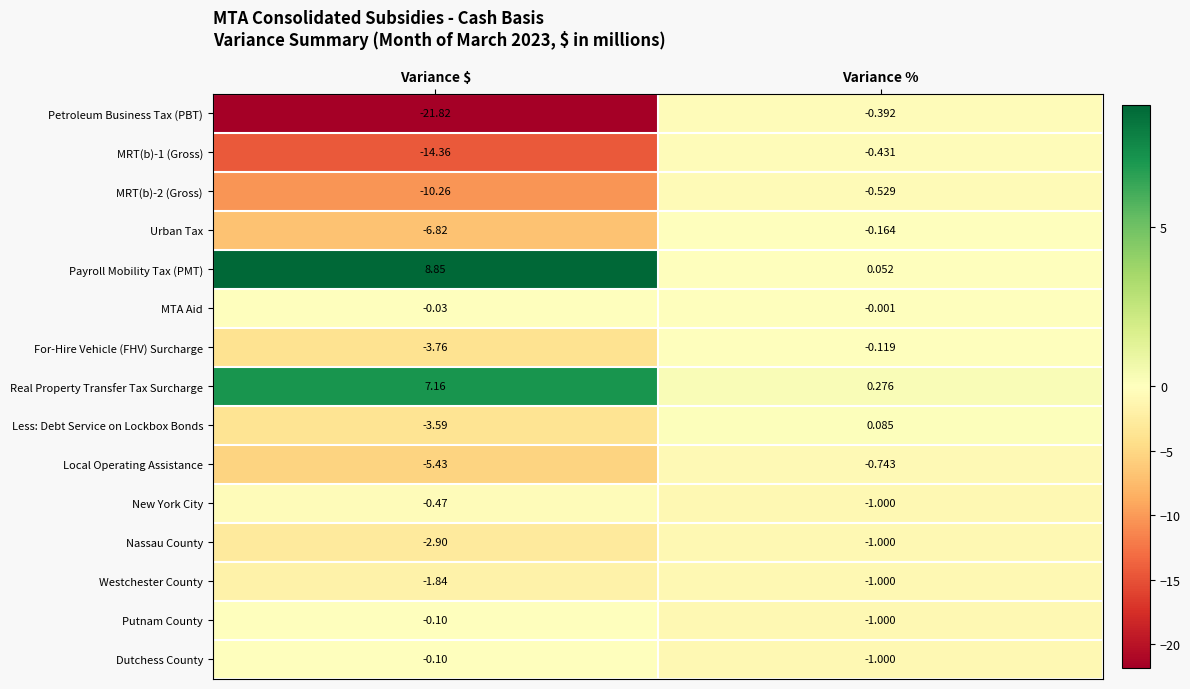

Which series has the widest spread of values?

Petroleum Business Tax (PBT)